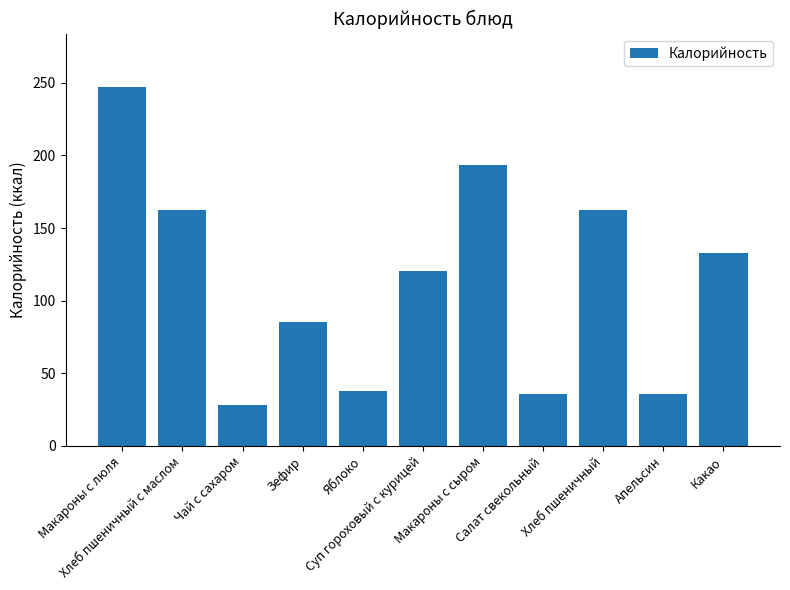

Which label corresponds to the largest value in the chart?

Макароны с люля